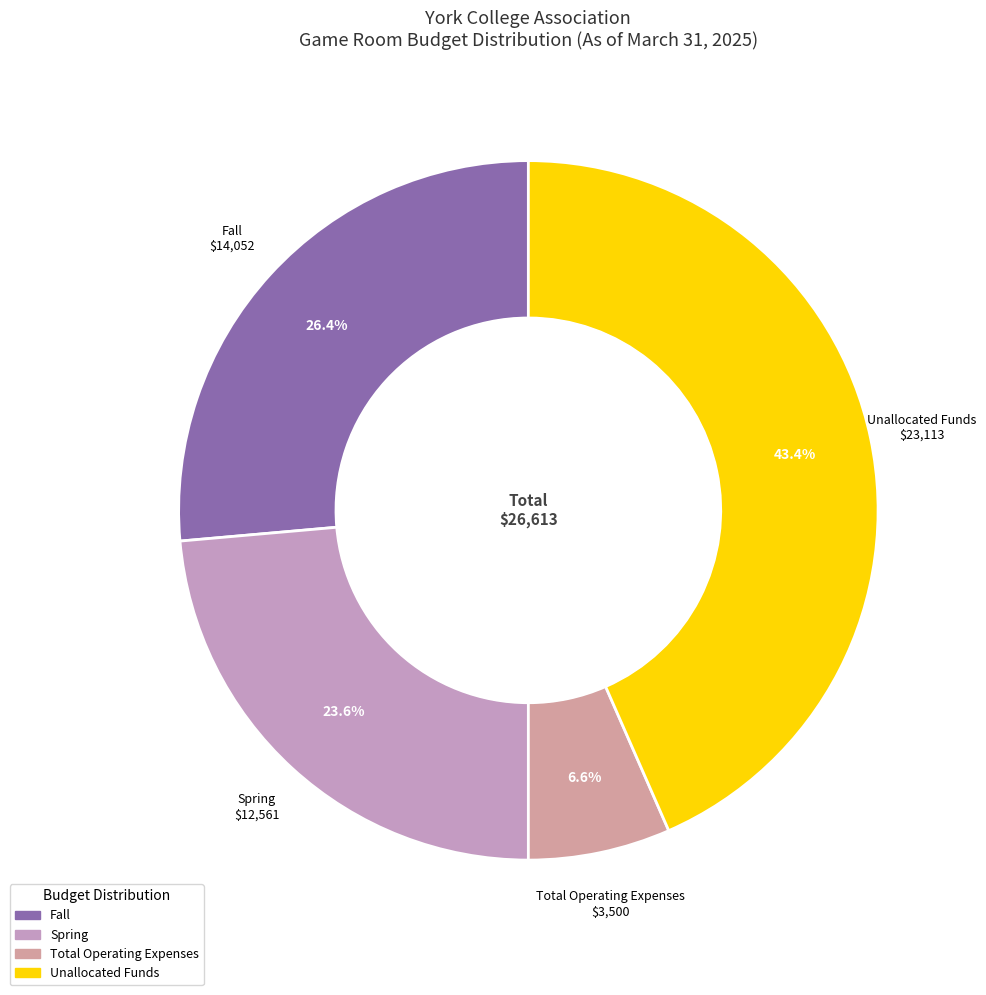

What is the smallest slice in the pie chart?

Total Operating Expenses